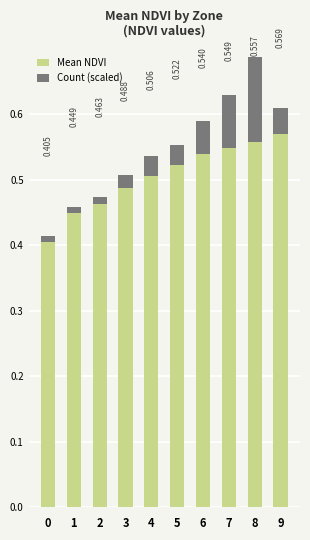

True or false: Count (scaled) has a value of 0.0 at 5.

False